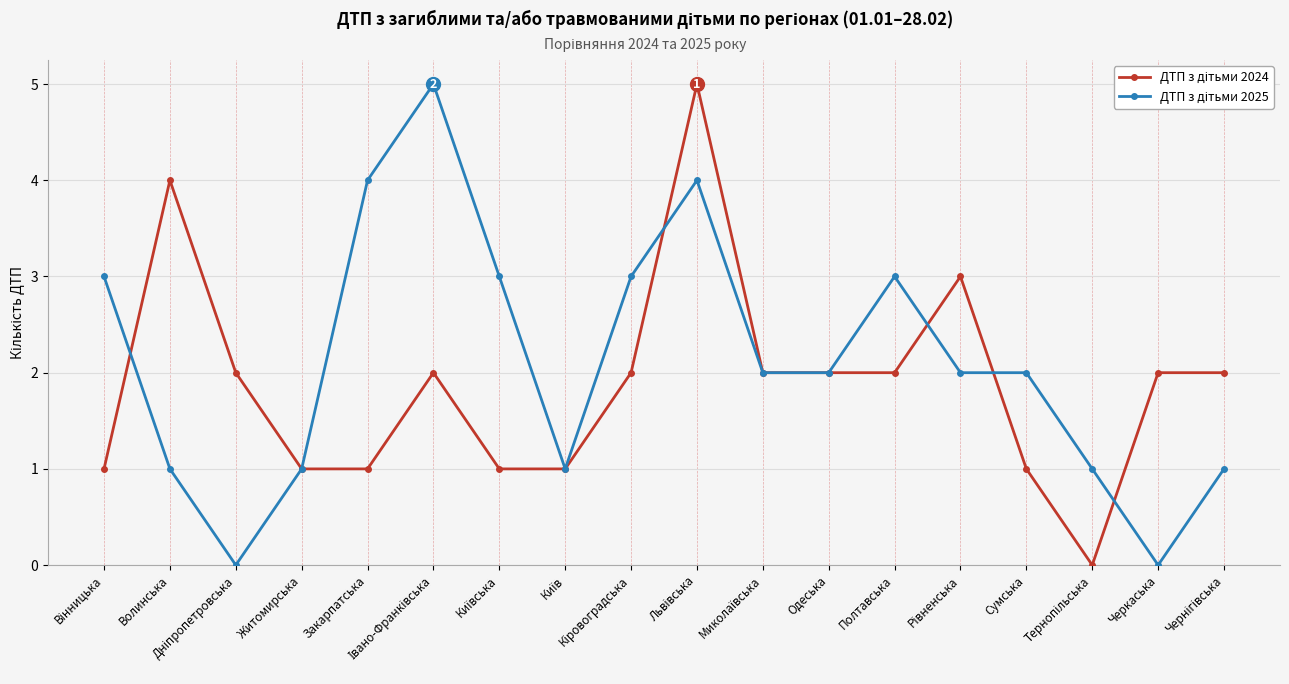

What position from the left is Сумська?

15